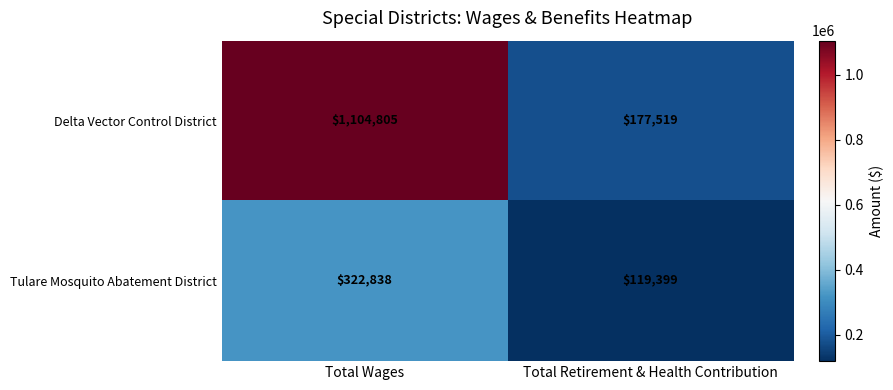

How many values in the Tulare Mosquito Abatement District series are below 322838?

1